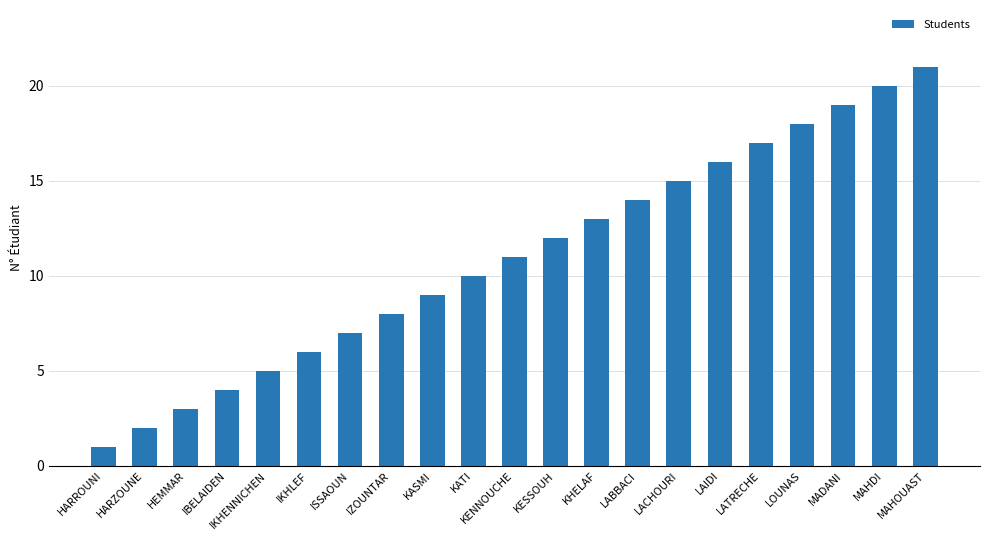

Which label corresponds to the largest value in the chart?

MAHOUAST